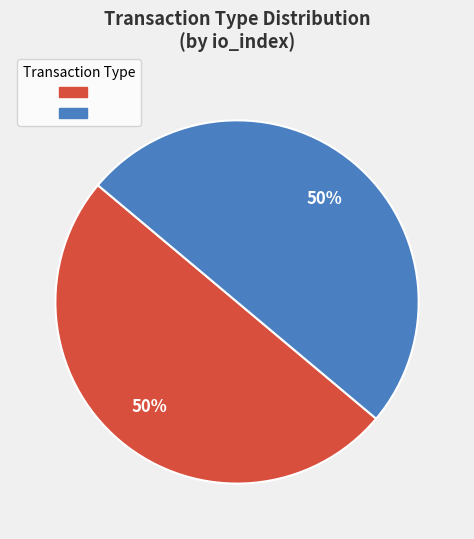

Count the number of slices in the pie.

2